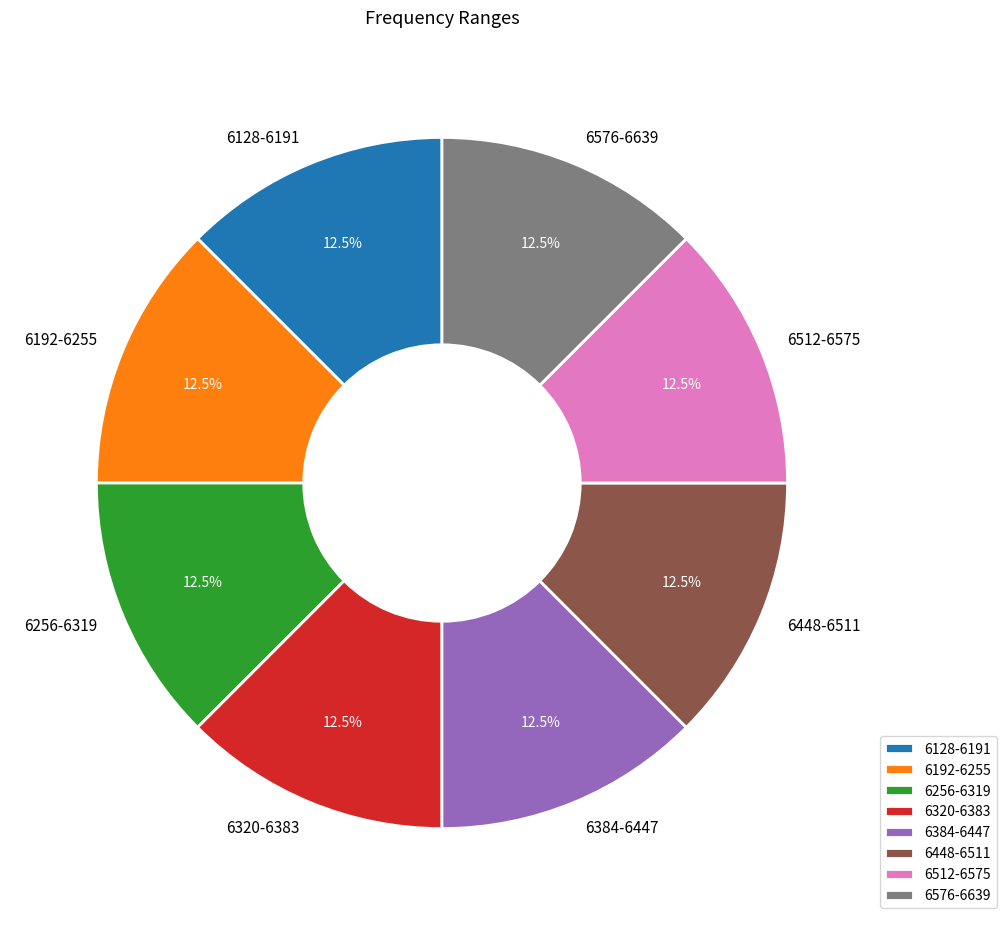

What portion of the pie excludes 6192-6255?

87.5%